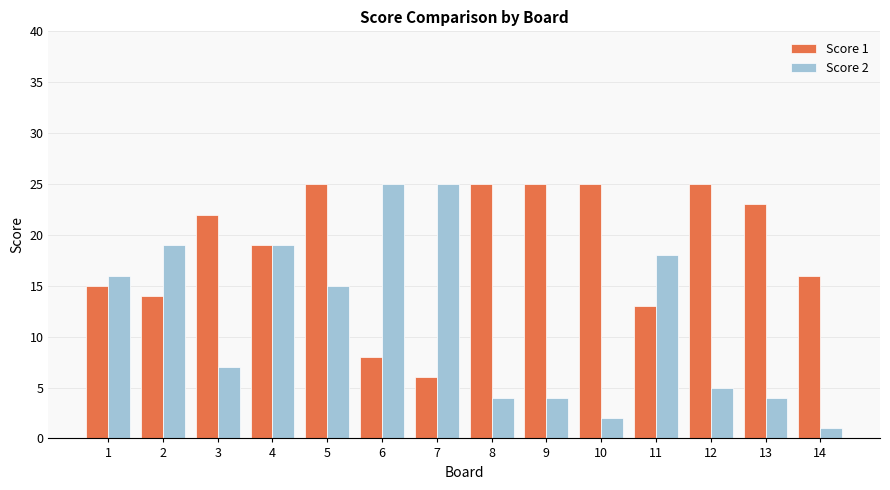

At 10, list the series in order from smallest to largest.

Score 2, Score 1